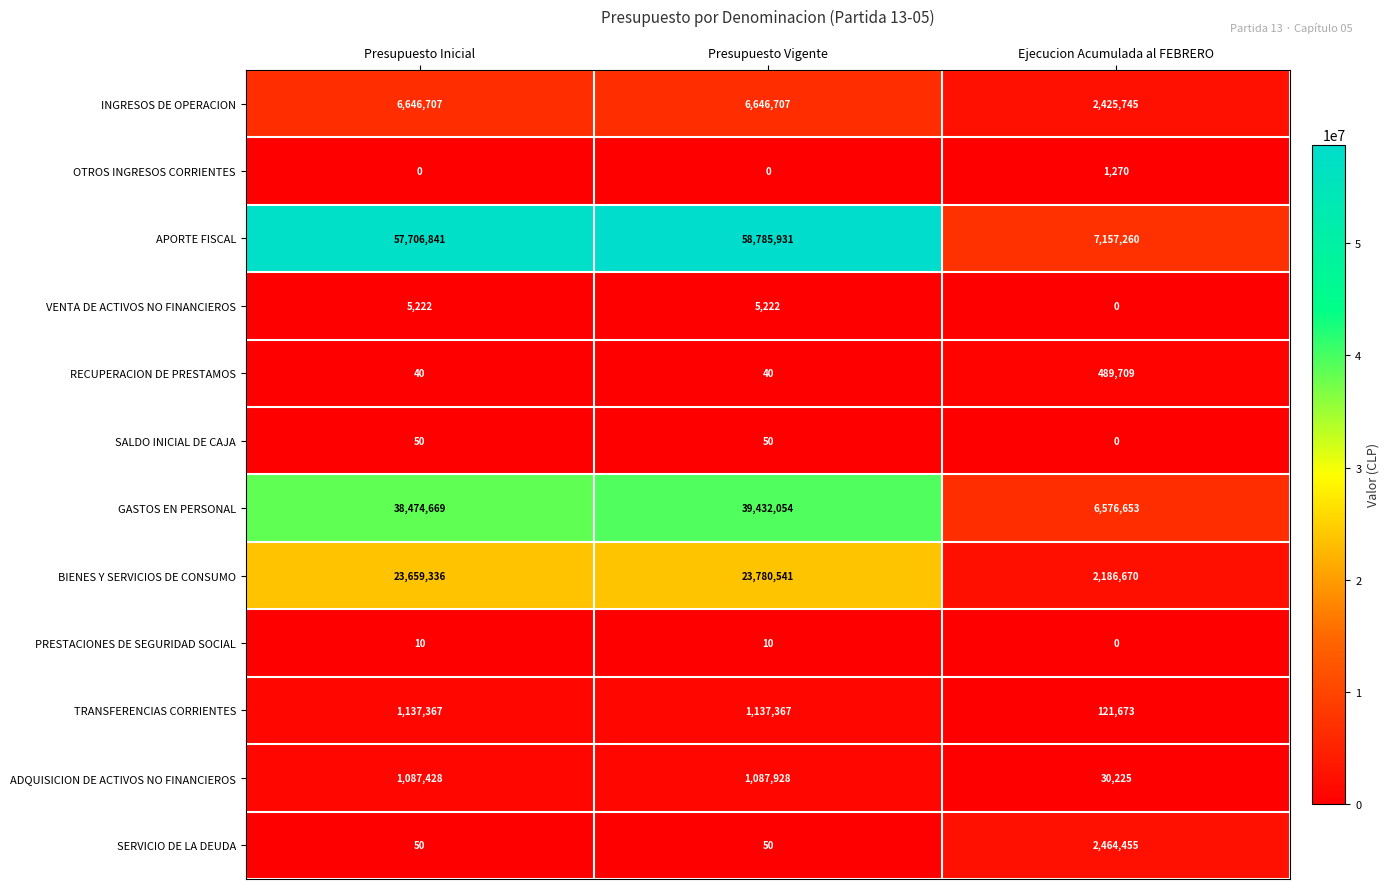

What is the difference between the highest and lowest values at Presupuesto Vigente?

58785931